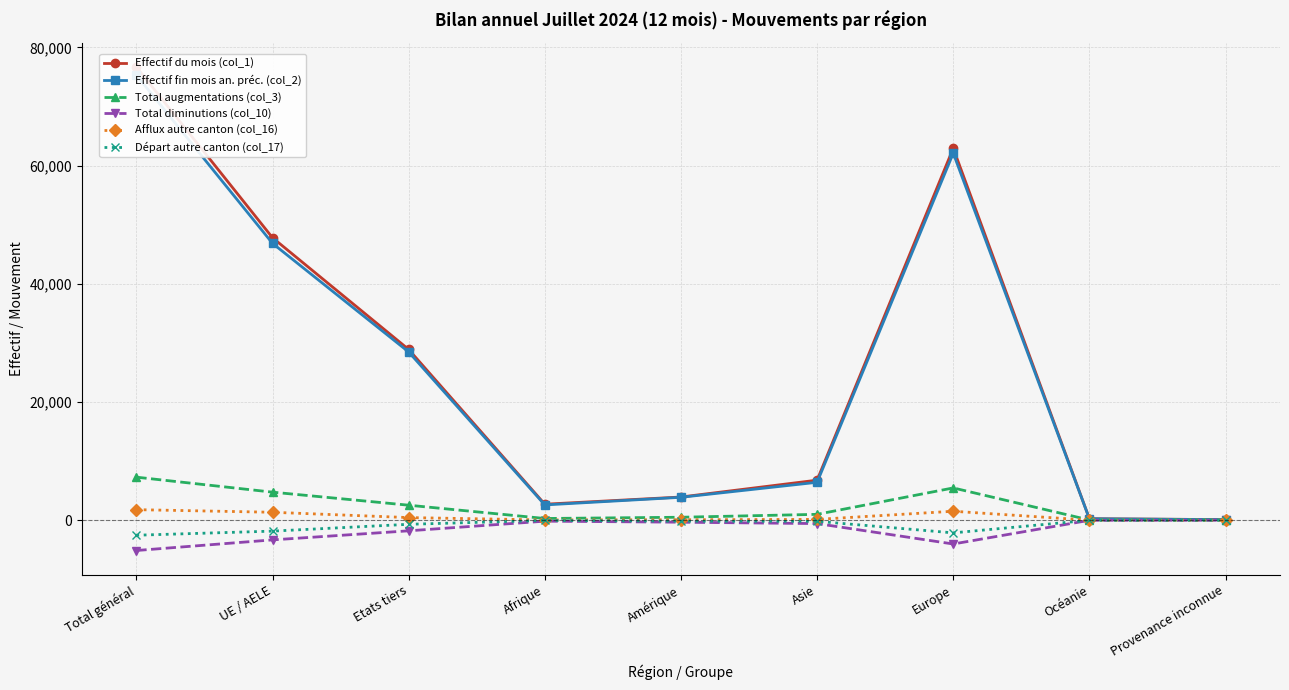

How many interior local peaks does the Départ autre canton (col_17) series have?

1